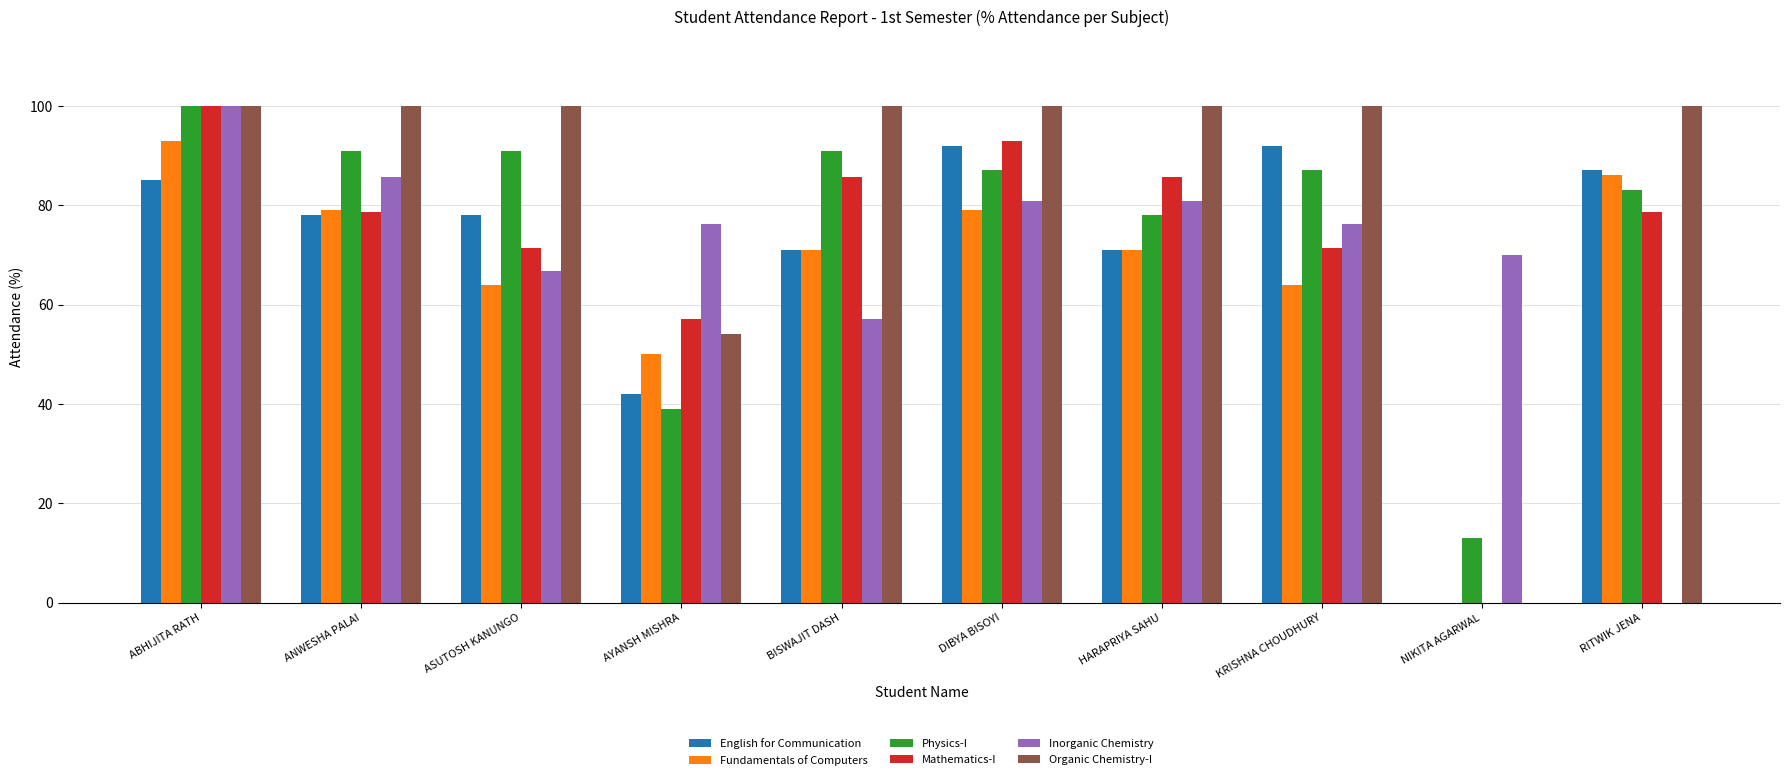

At which category is the sum across all series the highest?

ABHIJITA RATH